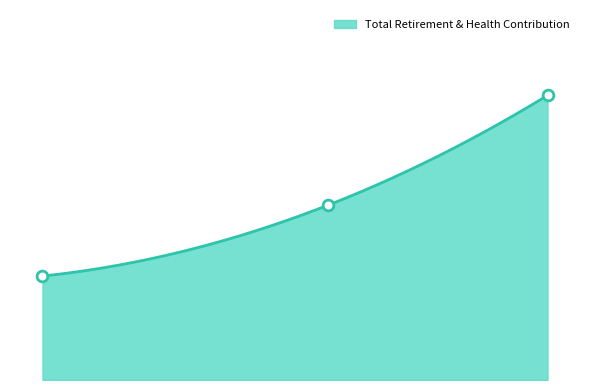

Between Deputy Parks & Rec Director and Parks & Rec Director, which is larger?

Parks & Rec Director